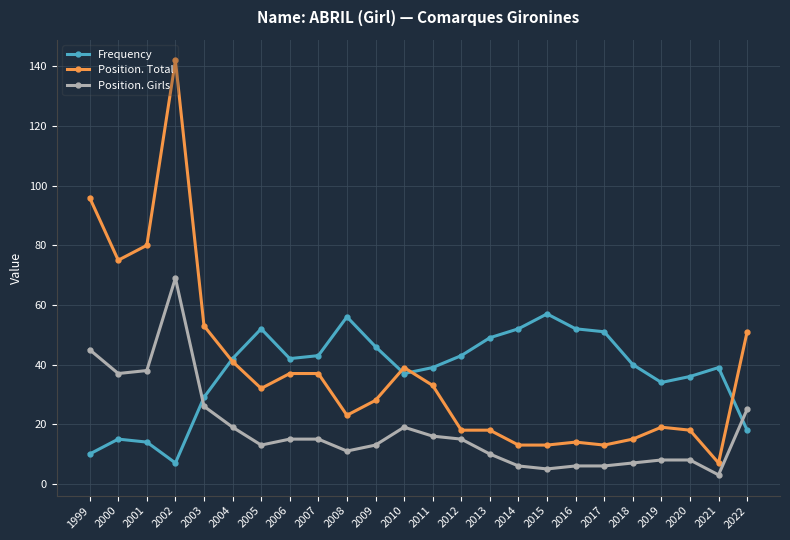

How many lines are shown in the chart?

3